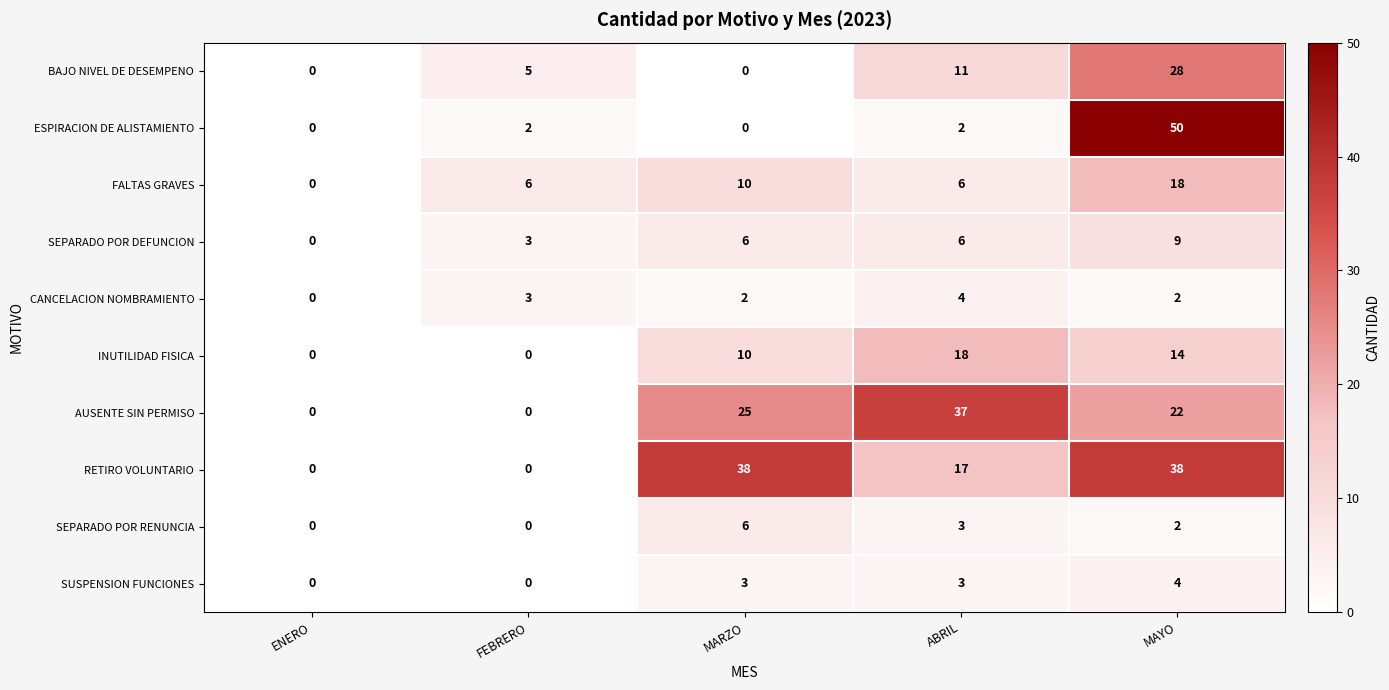

What is the highest value of the INUTILIDAD FISICA series?

18